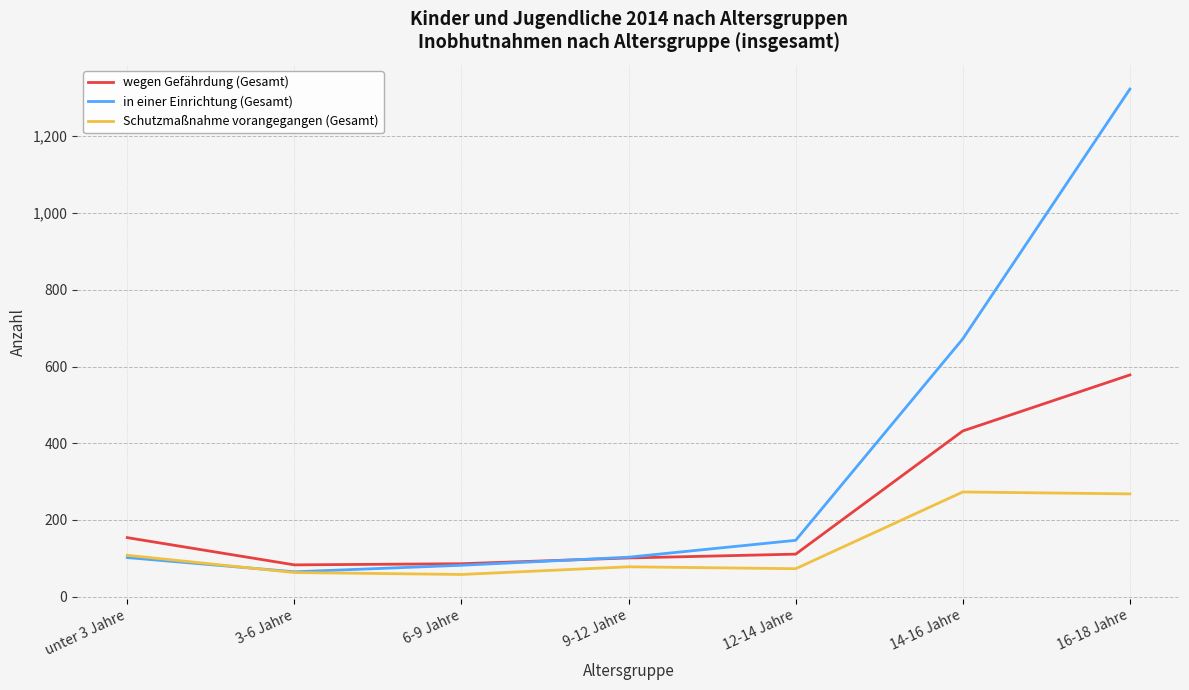

Is it true that wegen Gefährdung (Gesamt) equals 86 at 6-9 Jahre?

True